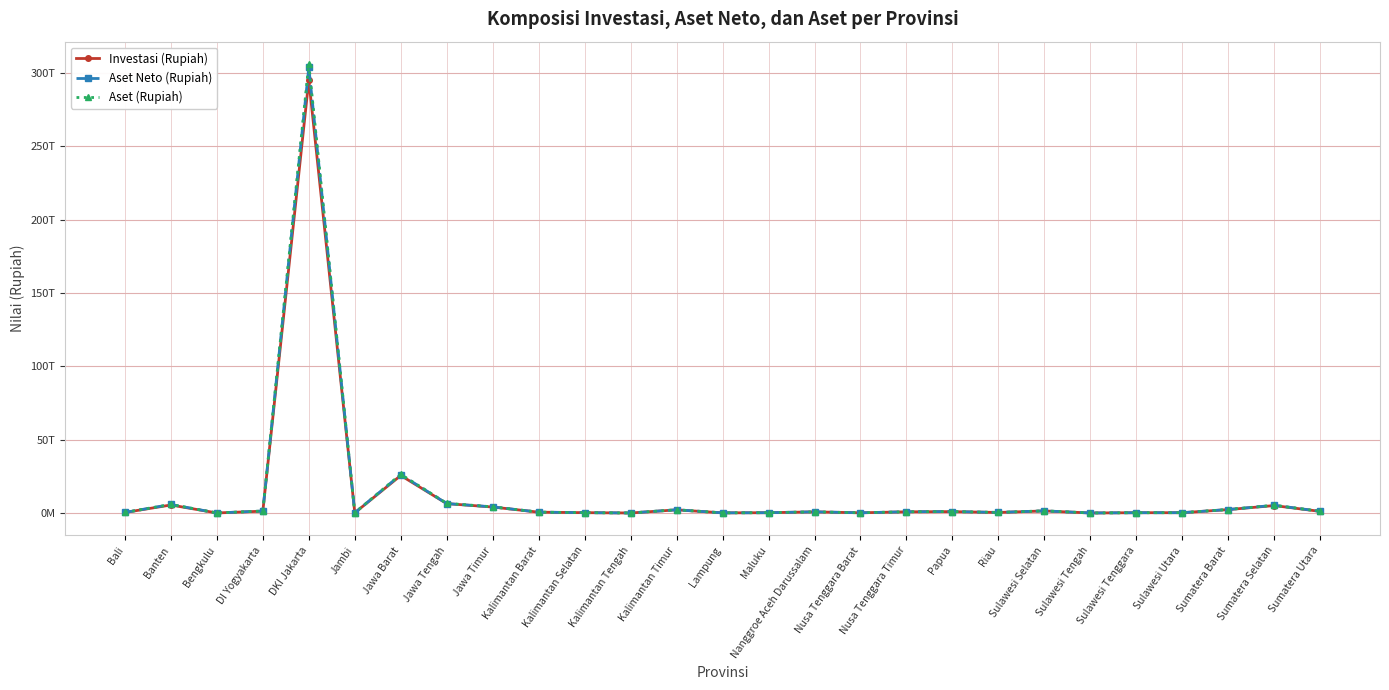

What are all the series names shown in the legend?

Investasi (Rupiah), Aset Neto (Rupiah), Aset (Rupiah)